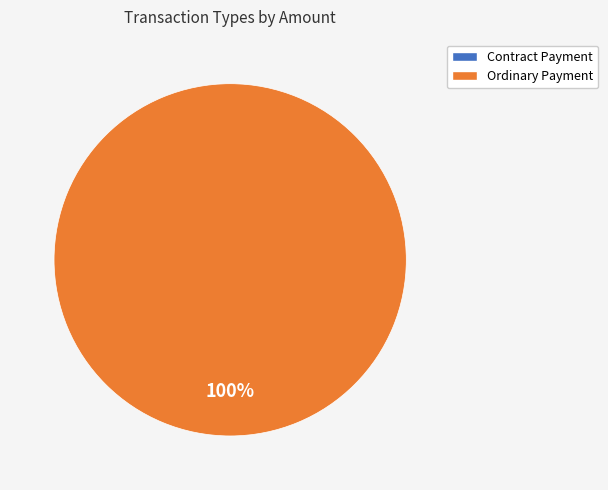

The Ordinary Payment slice represents 100% of the pie. True or false?

True